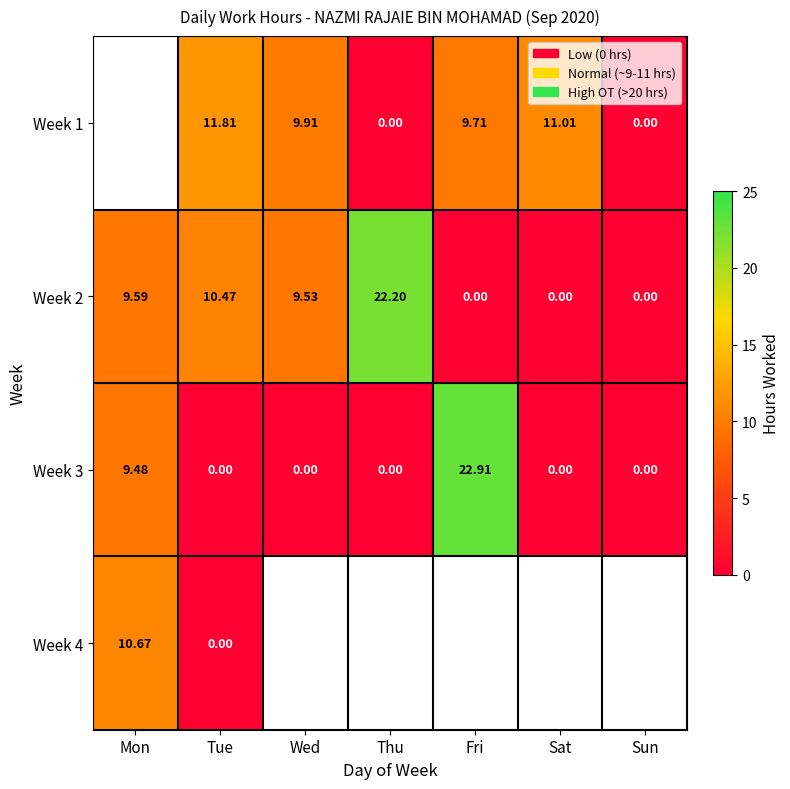

The value of Week 3 at Sat is -14.0. True or false?

False